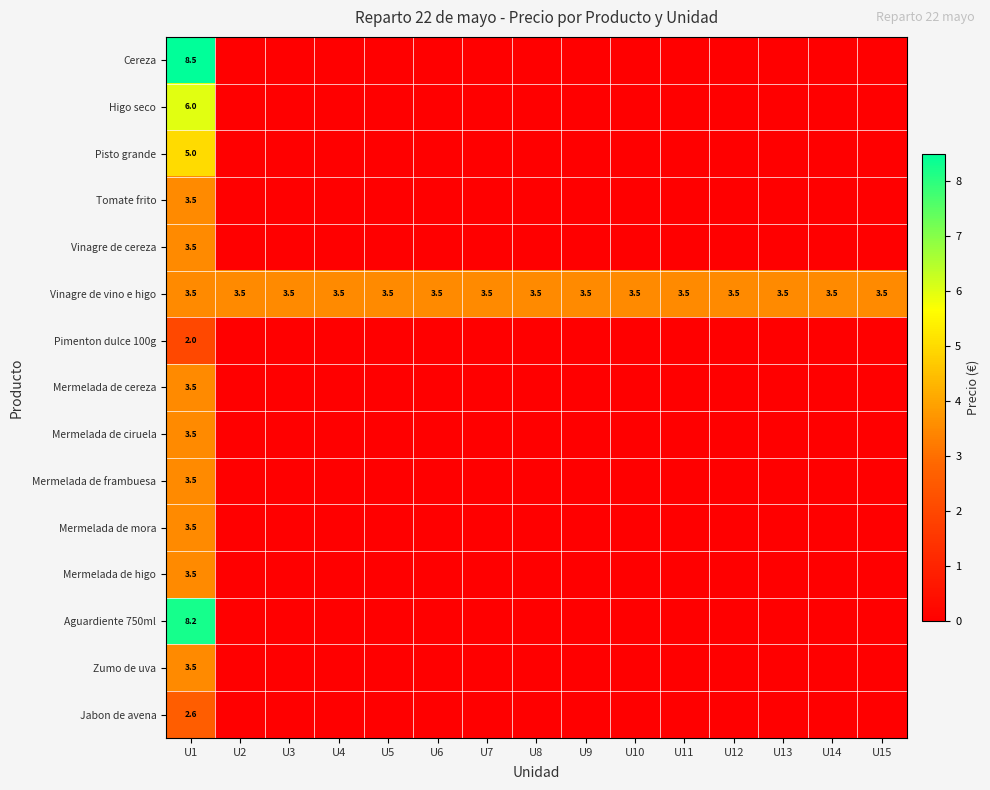

What is the difference between the highest and lowest values at U1?

6.5